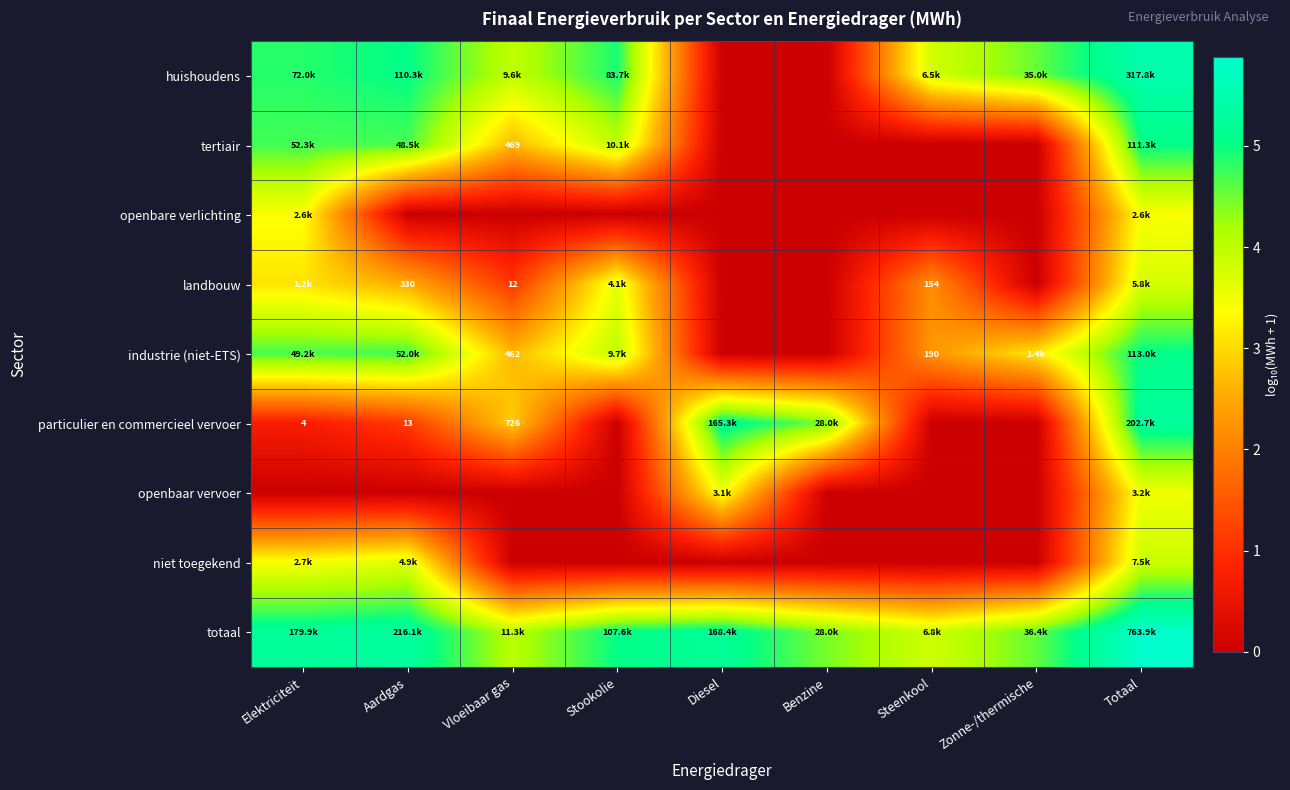

Which has a higher value, Totaal or Zonne-/thermische?

Totaal